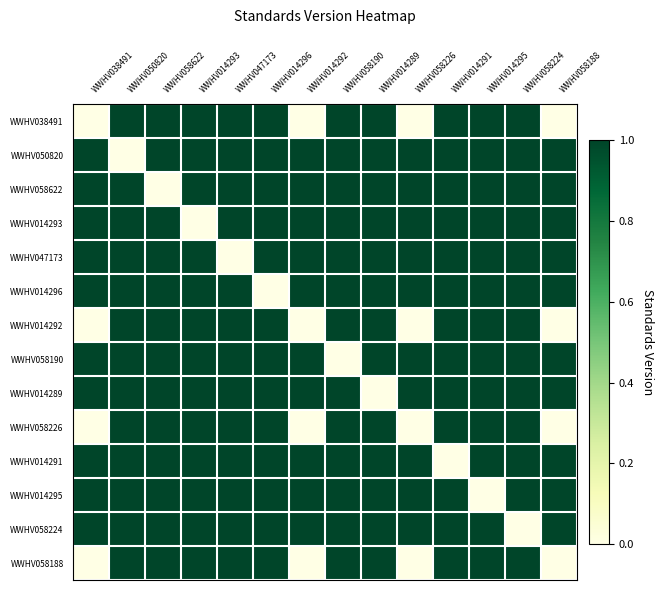

Which category has the lowest value across all series?

WWHV038491